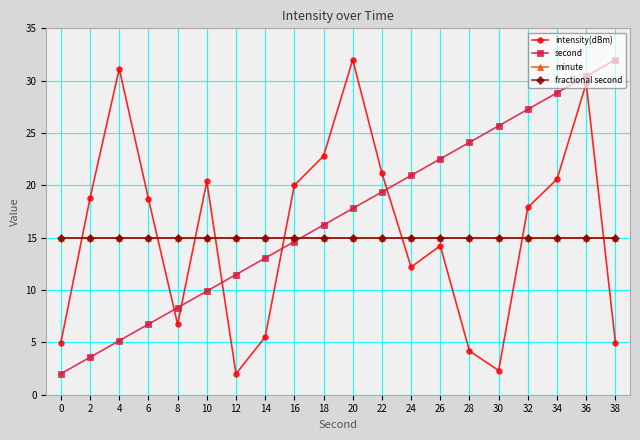

The value of fractional second at 8 is 15.0. True or false?

True